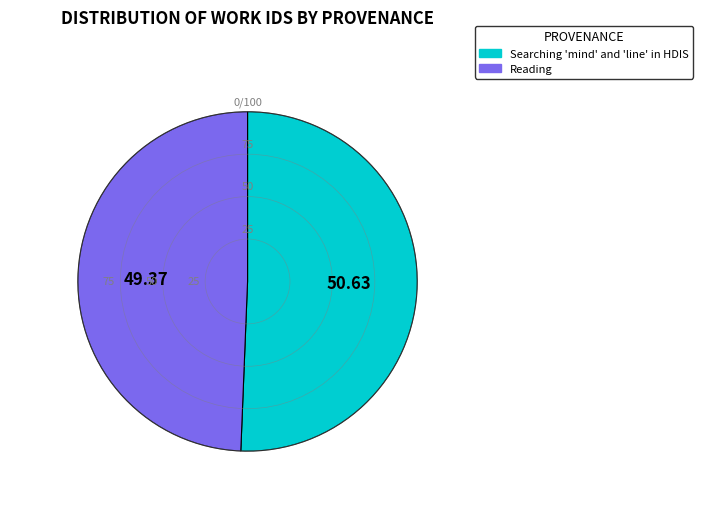

Rank the categories by value from lowest to highest.

Reading, Searching 'mind' and 'line' in HDIS